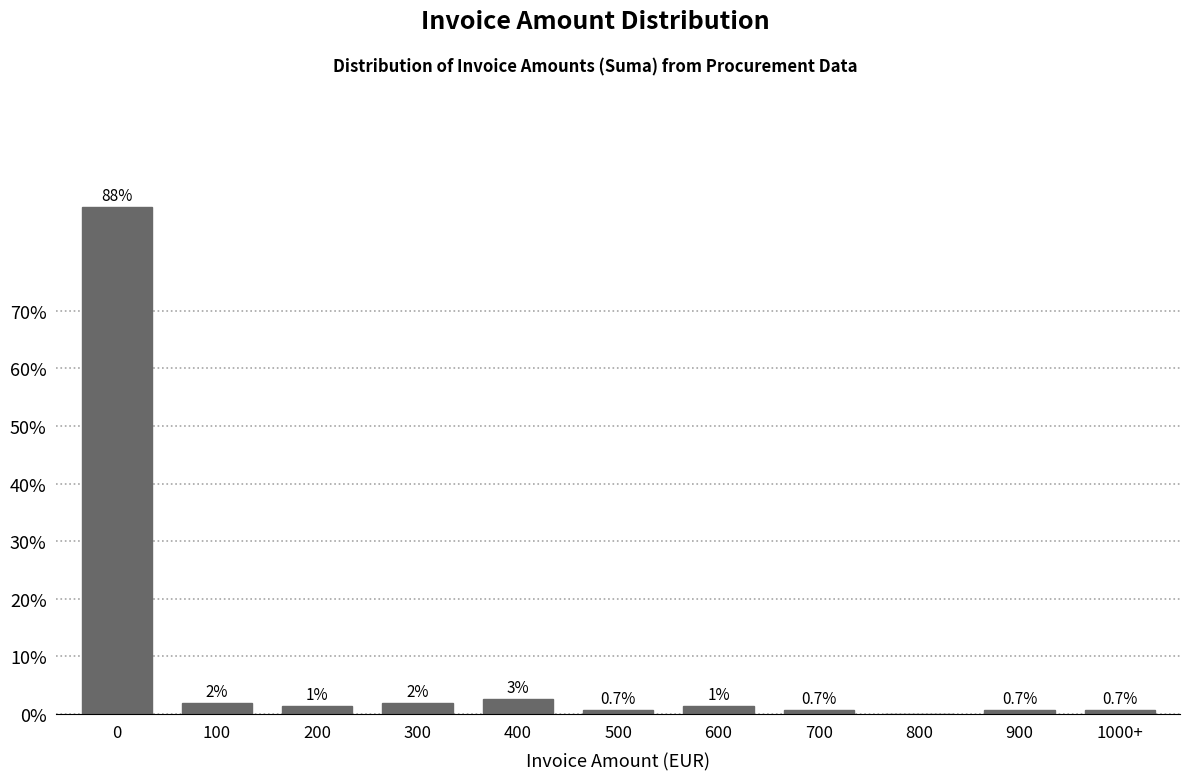

Is it true that the value at 0 is 88.1?

True